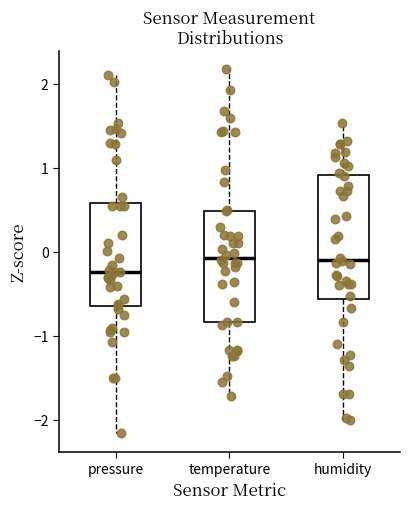

Reading left to right, transcribe this box plot: for each box, give where its median line is, the range the box spans, and where its two whiskers end, as read against the y-axis. The values are not printed on the chart, so give them approximately, as read against the axis.

pressure: median -0.2, box -0.7 to 0.6, whiskers -2.2 to 2.1
temperature: median -0.1, box -0.8 to 0.5, whiskers -1.7 to 2.2
humidity: median -0.1, box -0.6 to 0.9, whiskers -2.0 to 1.5